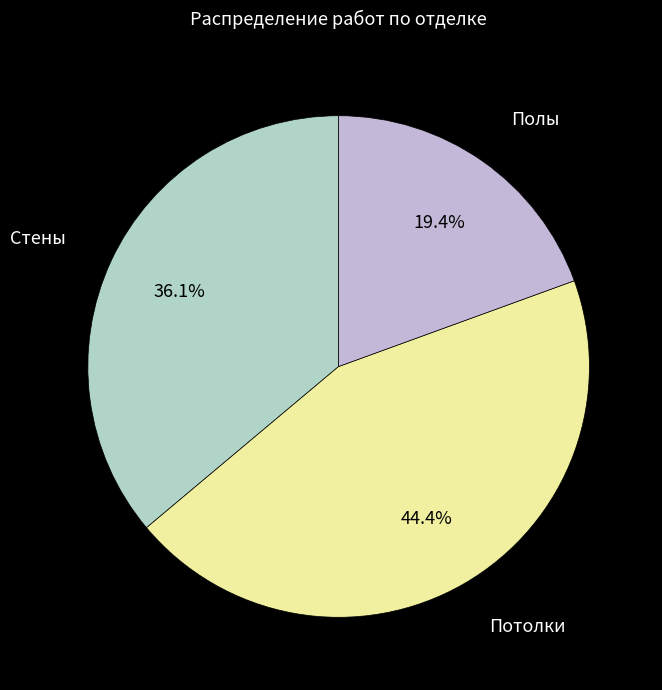

To the nearest percent, what portion does Полы represent?

19%